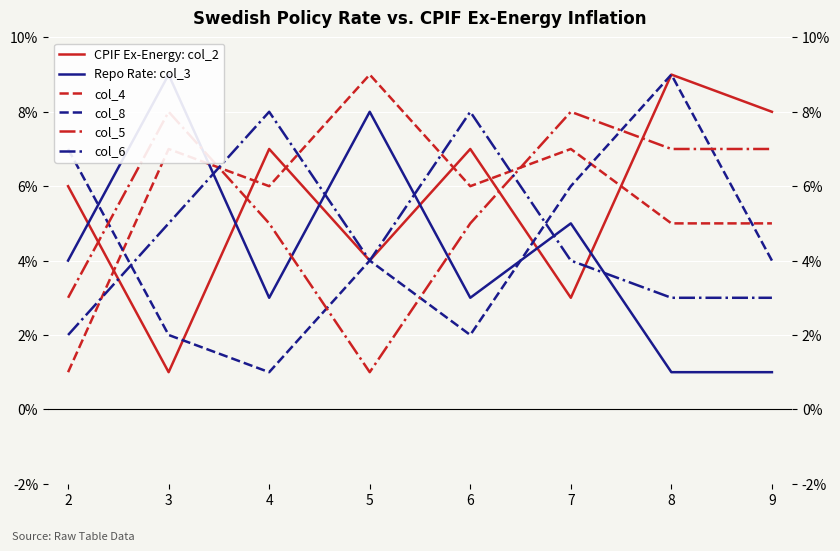

After their last crossing, which series has the higher values: col_5 or col_4?

col_5